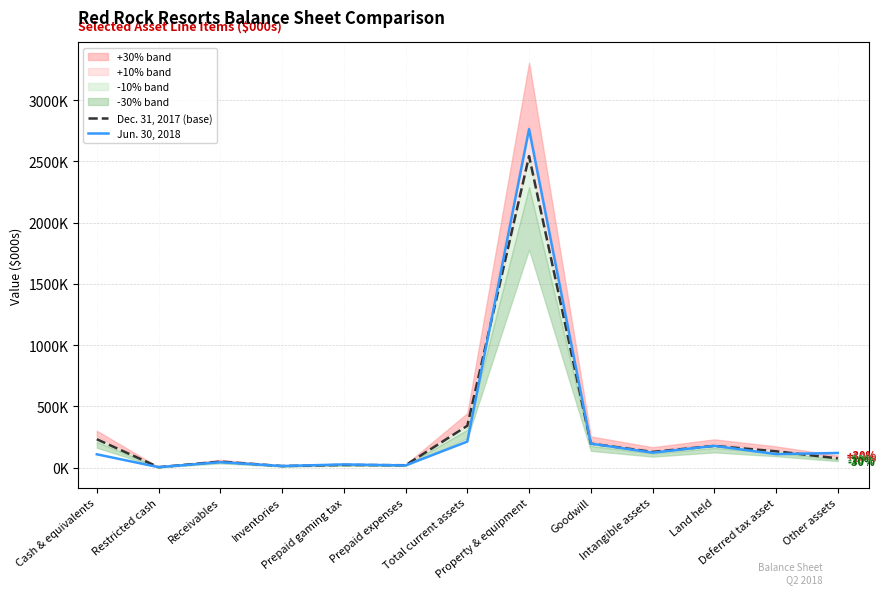

How many interior local peaks does the Jun. 30, 2018 series have?

4